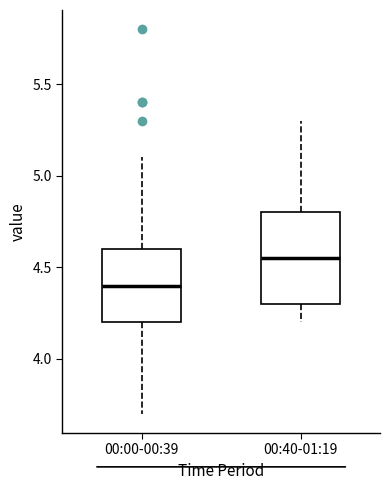

Where does the lower whisker of the box for 00:00-00:39 end on the y-axis? The values are not printed on the chart, so give them approximately, as read against the axis.

3.70